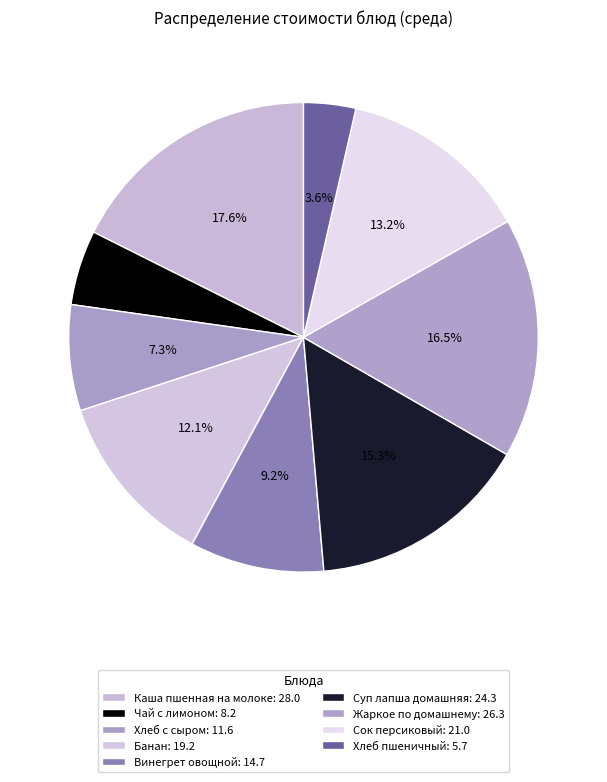

How many segments does this pie chart have?

9